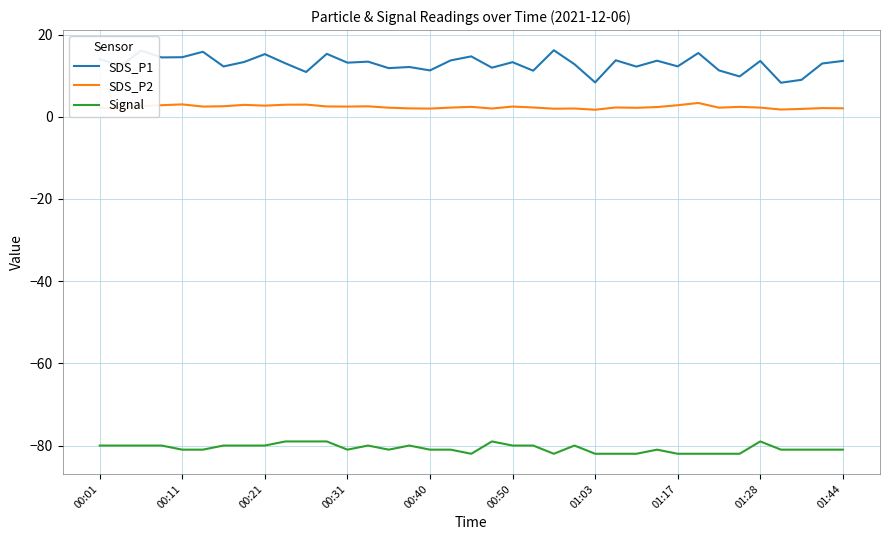

Which series has the largest range (max minus min)?

SDS_P1